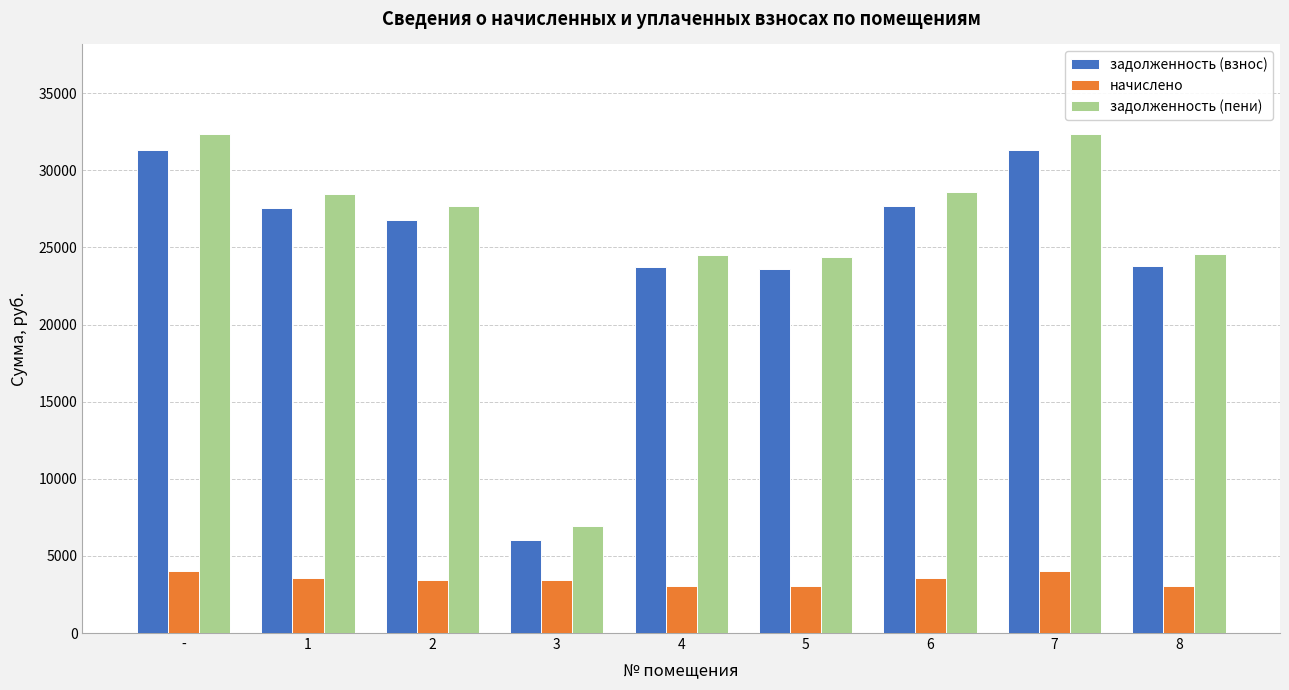

What is the difference between the second highest and second lowest values in the задолженность (взнос) series?

7736.4